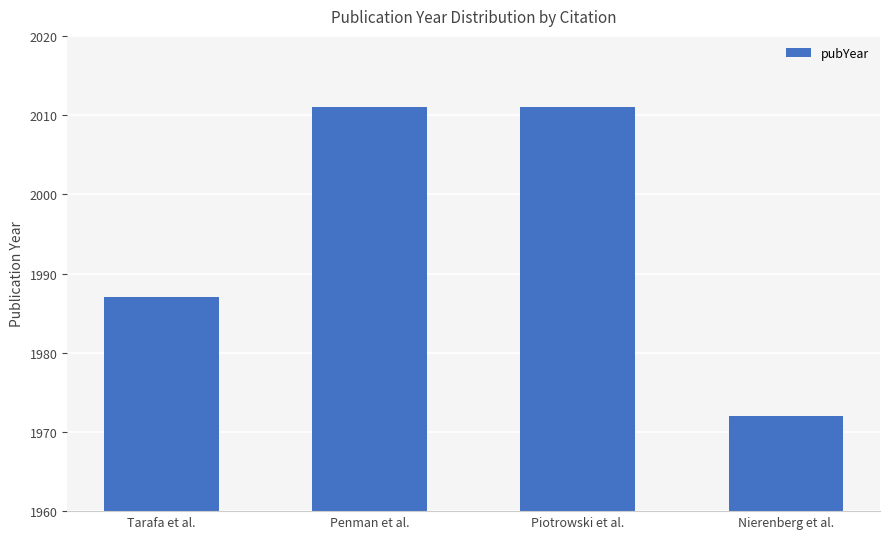

How many bars are there in total?

4